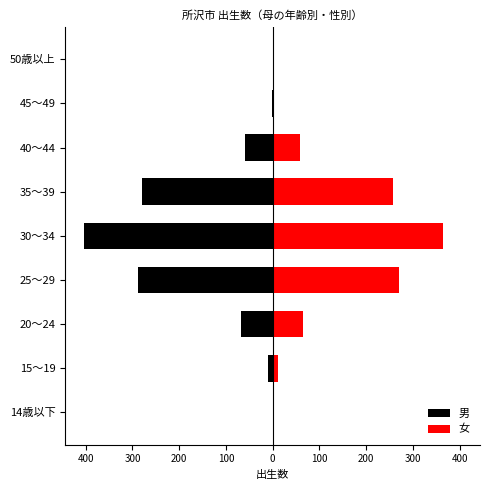

What is the smallest value displayed?

-403